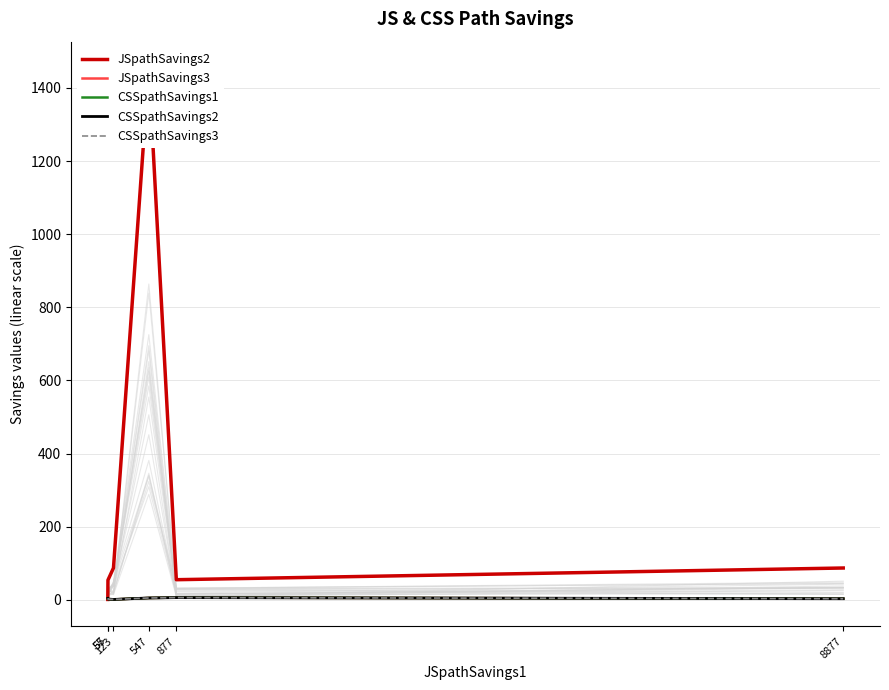

Reading left to right, list all the values displayed in this chart.

JSpathSavings2: 55=1	57=54	123=87	547=1454	877=55	8877=87
JSpathSavings3: 55=4	57=2	123=1	547=5	877=6	8877=3
CSSpathSavings1: 55=4	57=2	123=1	547=5	877=6	8877=3
CSSpathSavings2: 55=4	57=2	123=1	547=5	877=6	8877=3
CSSpathSavings3: 55=4	57=2	123=1	547=5	877=6	8877=3